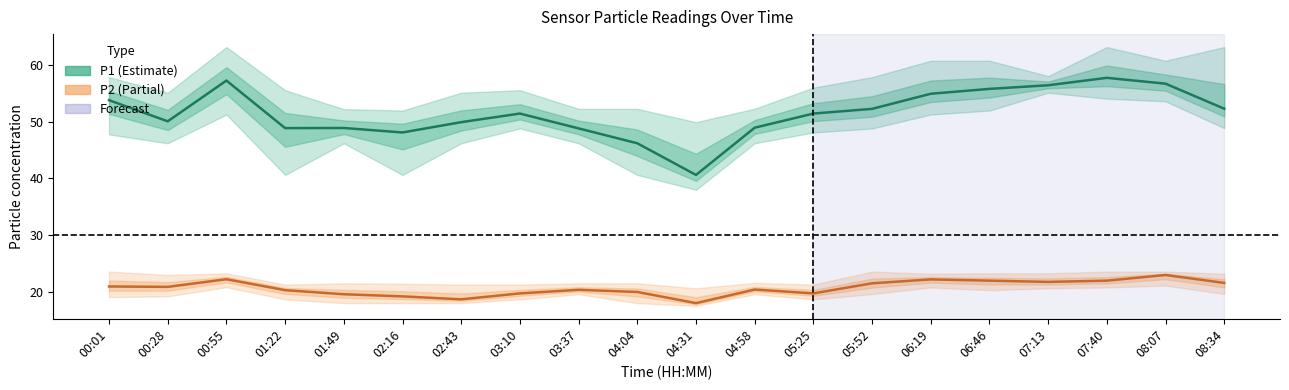

Is it true that P2 (estimate) equals 20.3 at 01:22?

True